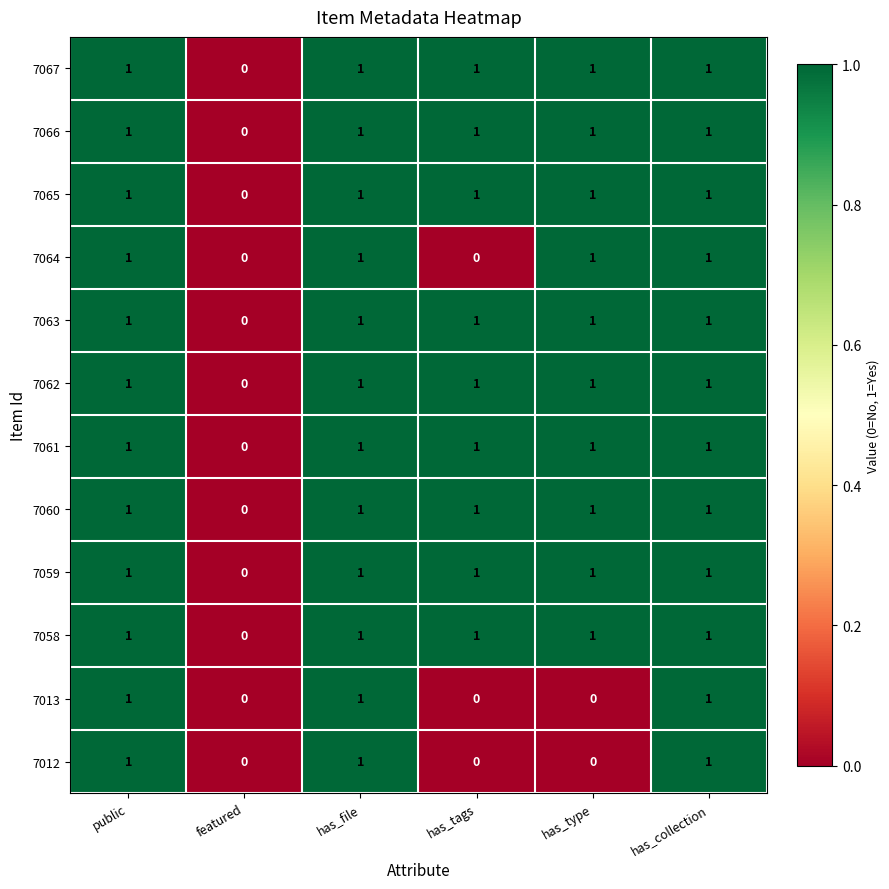

What is the sum of all 7063 values?

5